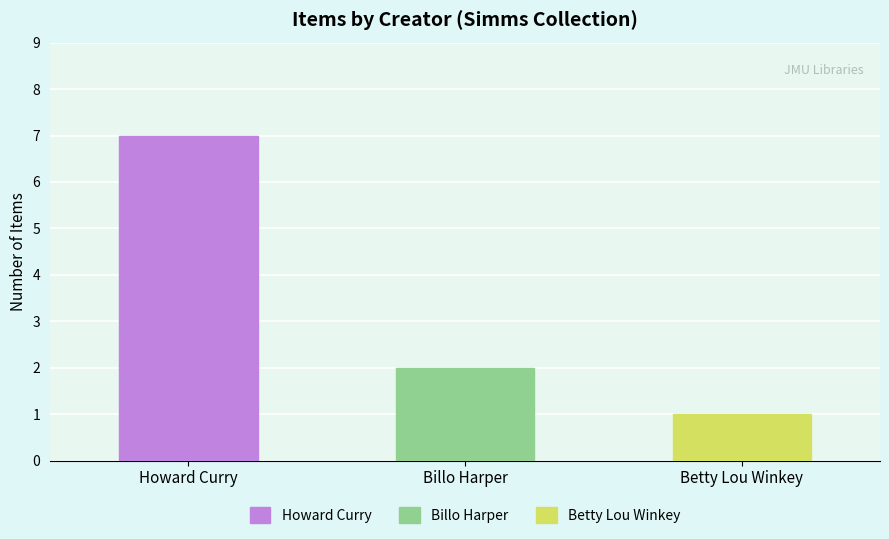

What is the maximum value shown in the chart?

7